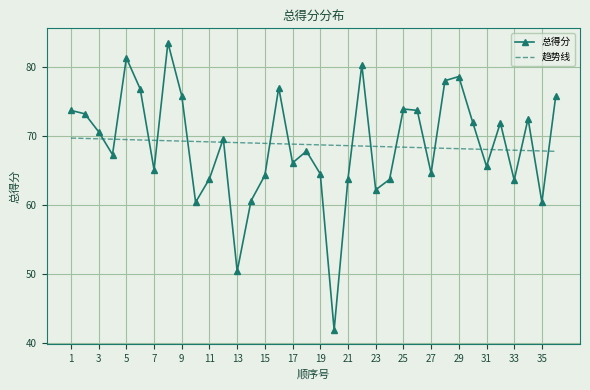

What is the minimum value shown in the chart?

41.9